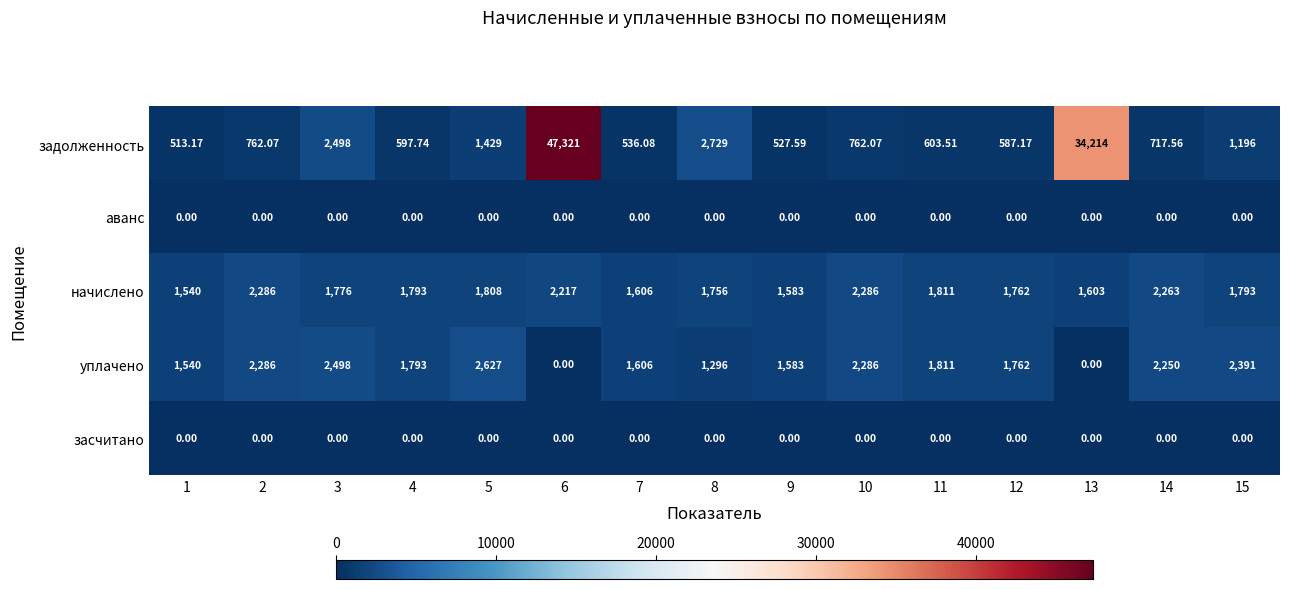

Is the value of начислено at 2 greater than the value of засчитано at 2?

Yes